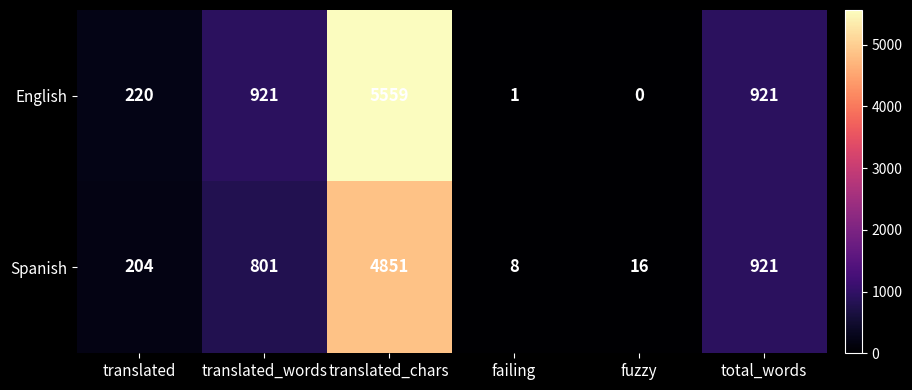

How many categories are shown in the chart?

6